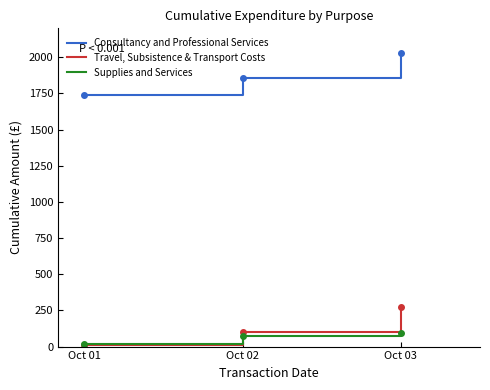

At which label does Supplies and Services reach its minimum?

Oct 01